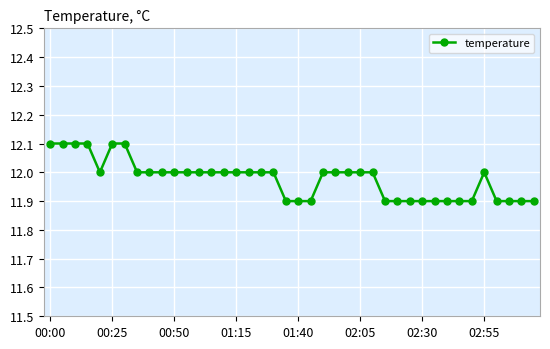

What is the average value?

12.0